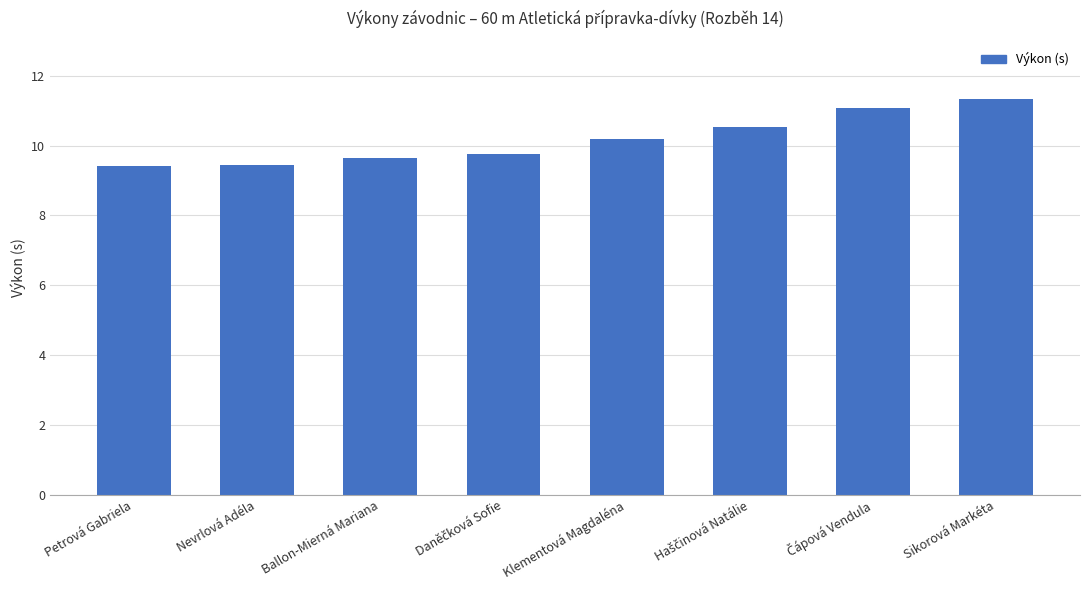

What is the difference between the second highest and second lowest values?

1.6